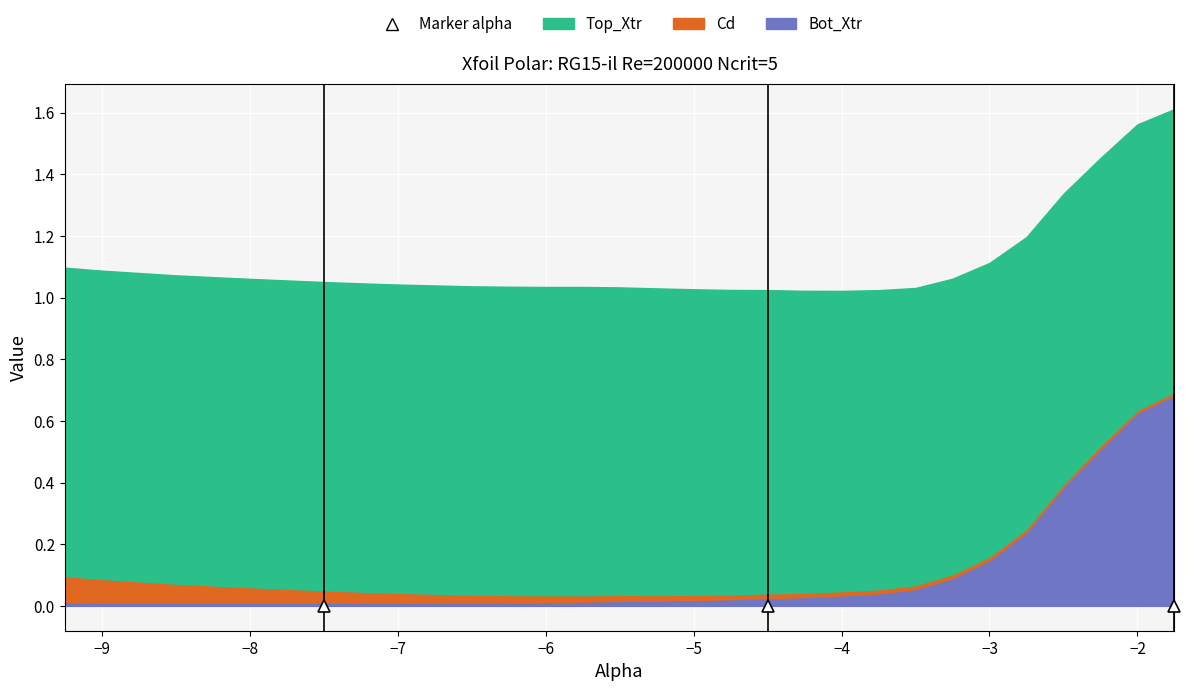

What is the label of the 3rd point from the right?

-2.25